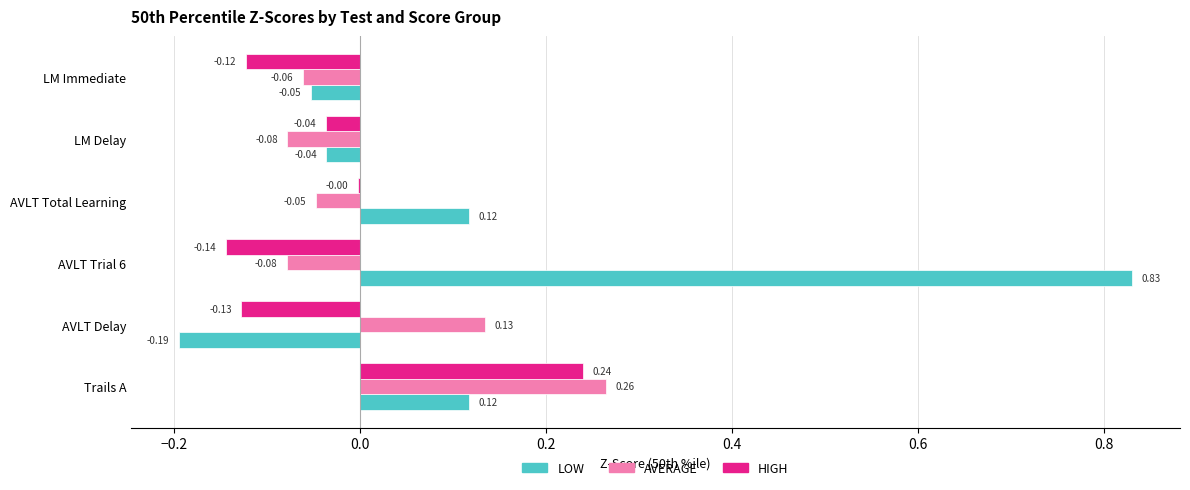

What are all the series names shown in the legend?

LOW, AVERAGE, HIGH